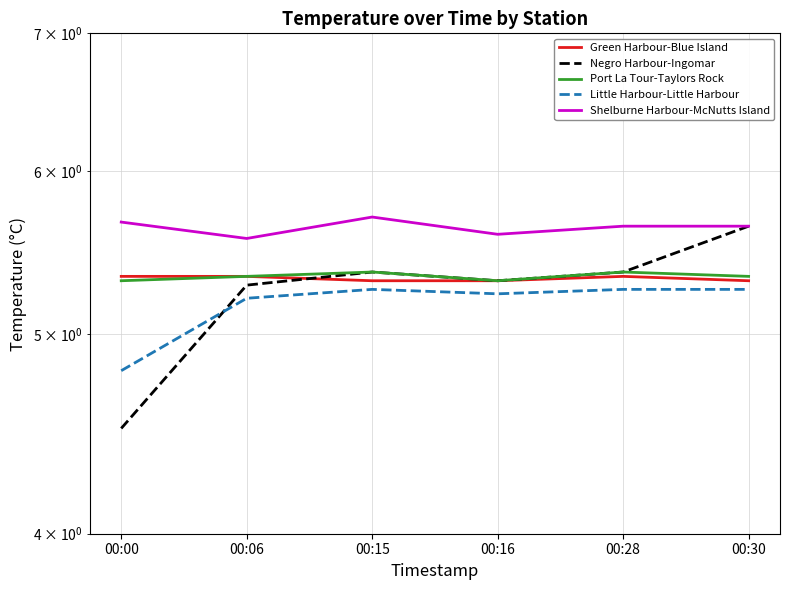

Reading left to right, extract all data points from this chart.

Green Harbour-Blue Island: 5.3	5.3	5.3	5.3	5.3	5.3
Negro Harbour-Ingomar: 4.5	5.3	5.4	5.3	5.4	5.6
Port La Tour-Taylors Rock: 5.3	5.3	5.4	5.3	5.4	5.3
Little Harbour-Little Harbour: 4.8	5.2	5.3	5.2	5.3	5.3
Shelburne Harbour-McNutts Island: 5.7	5.6	5.7	5.6	5.6	5.6